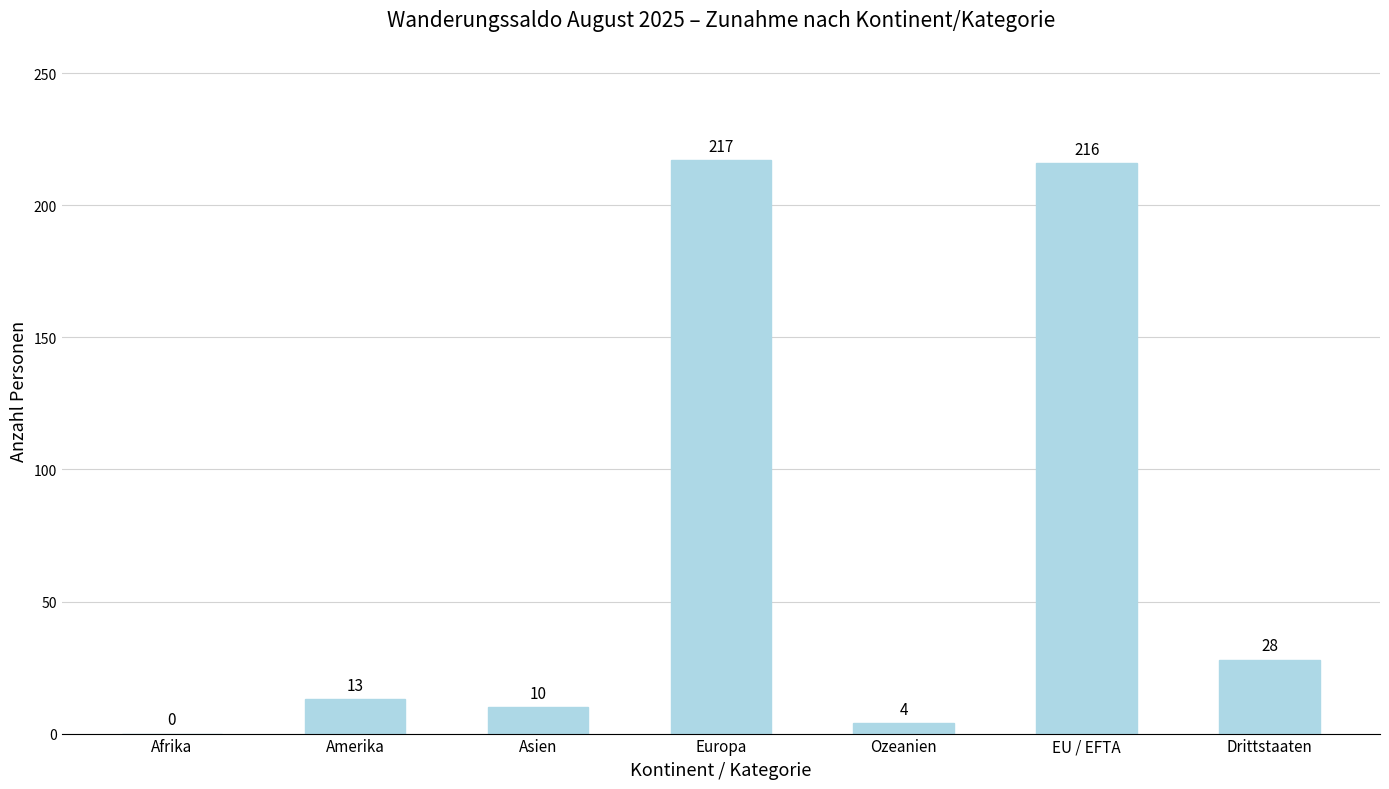

How many distinct data groups are displayed?

1